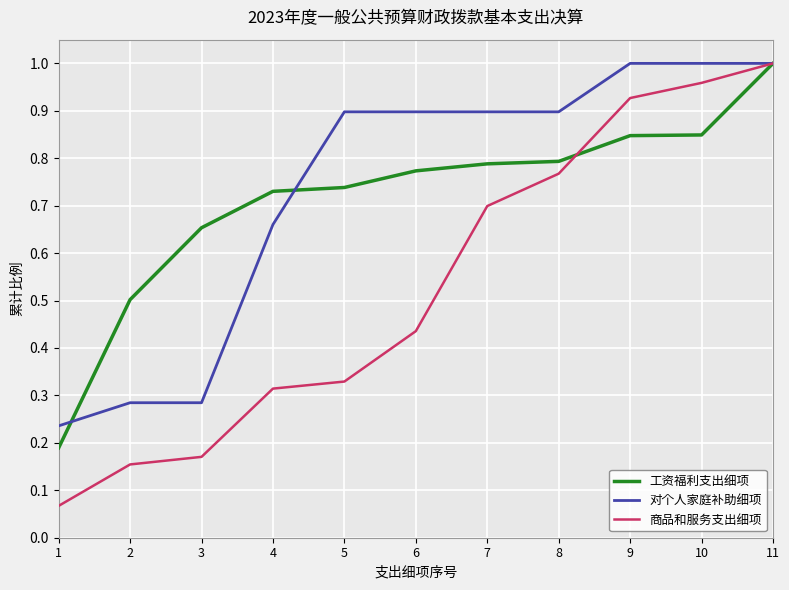

The value of 工资福利支出细项 at 2 is 0.5. True or false?

True